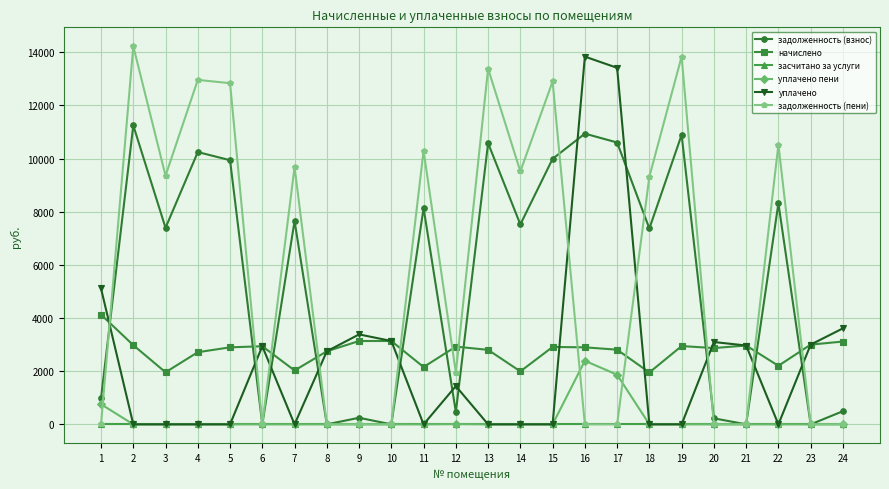

Is it true that задолженность (взнос) equals 17898.2 at 17?

False